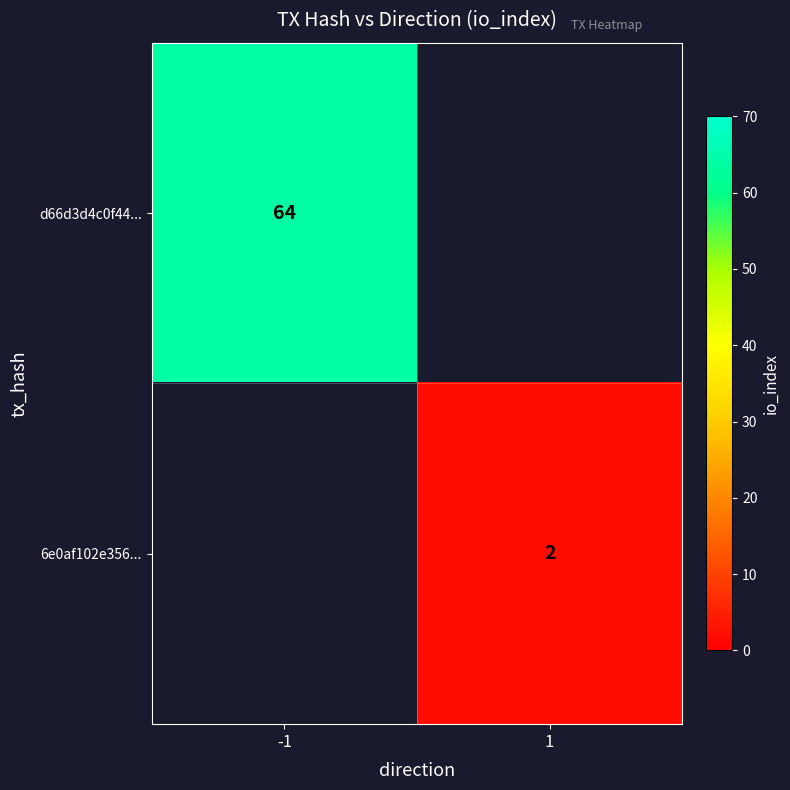

Which has a higher value, 1 or -1?

-1